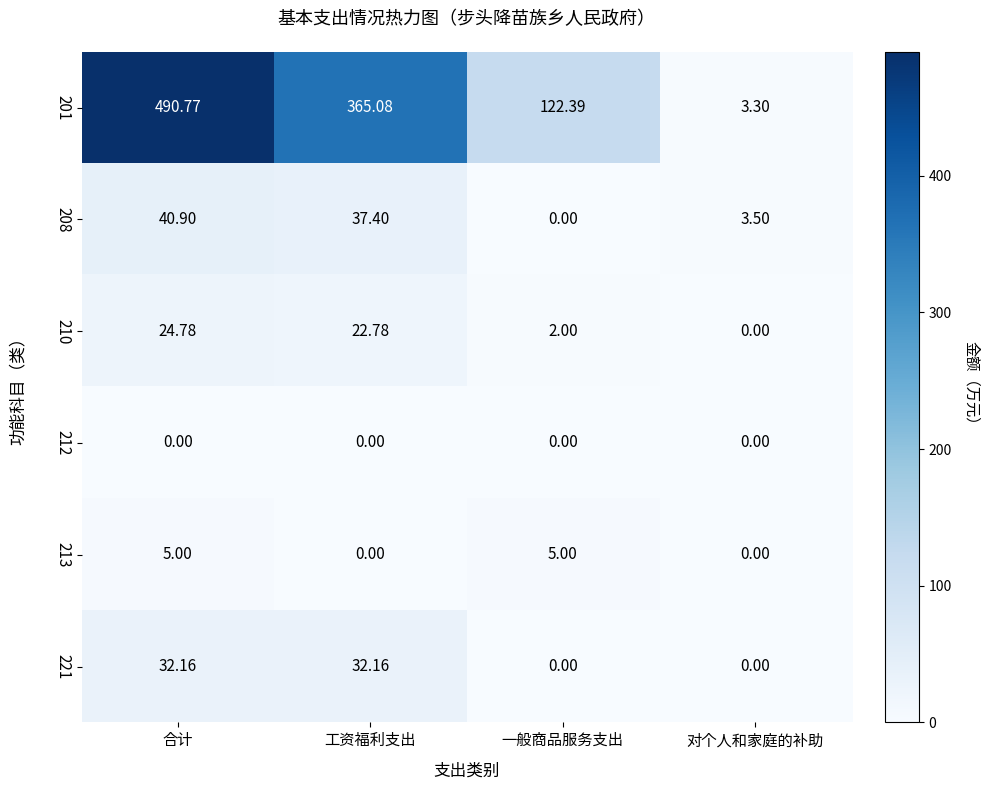

At which label is 210 closest to 12?

一般商品服务支出